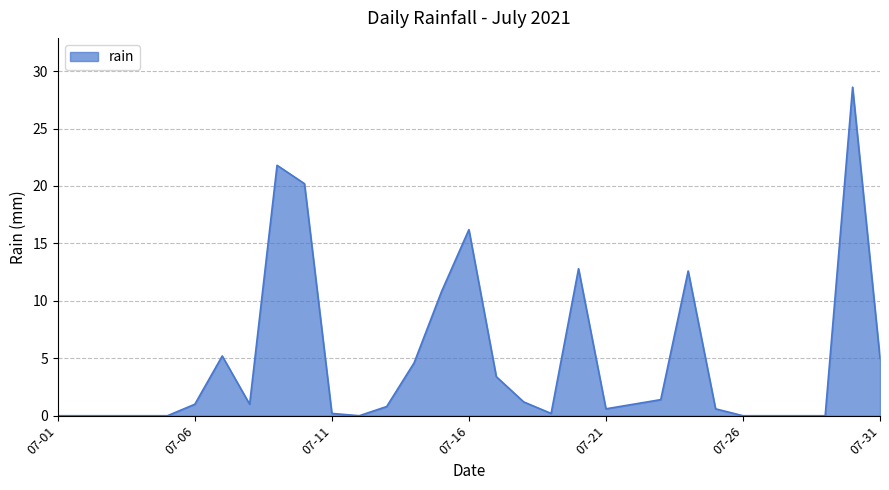

What is the difference between the maximum and minimum values?

28.6